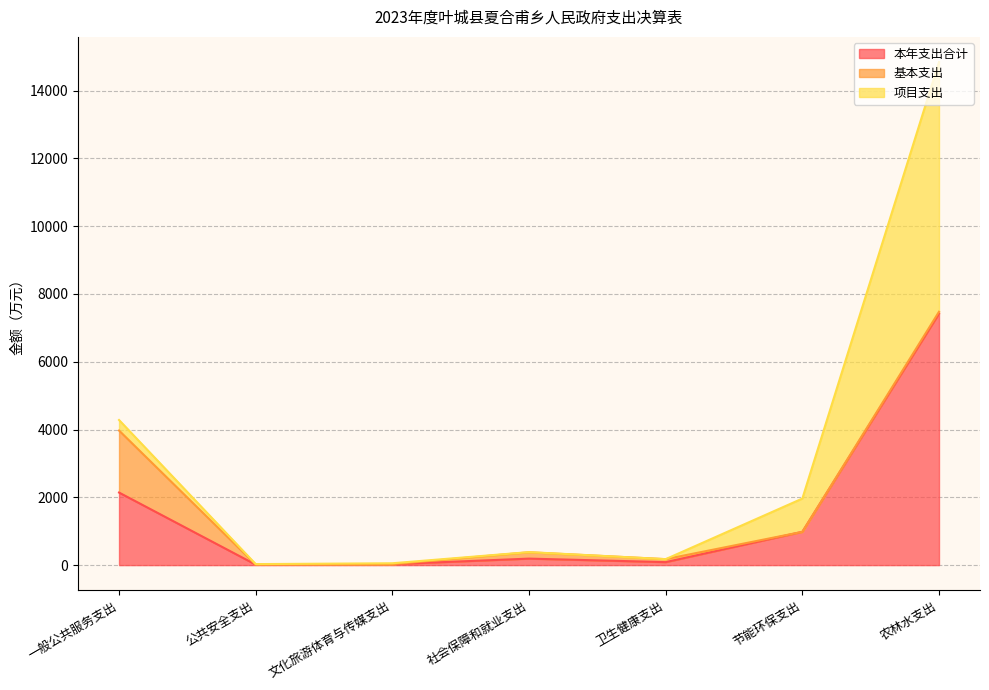

Reading left to right, extract all data points from this chart.

本年支出合计: 2140.7	15.0	27.4	191.7	88.0	981.6	7420.5
基本支出: 1829.5	0.0	0.0	186.7	88.0	0.0	54.0
项目支出: 311.3	15.0	27.4	5.0	0.0	981.6	7366.5